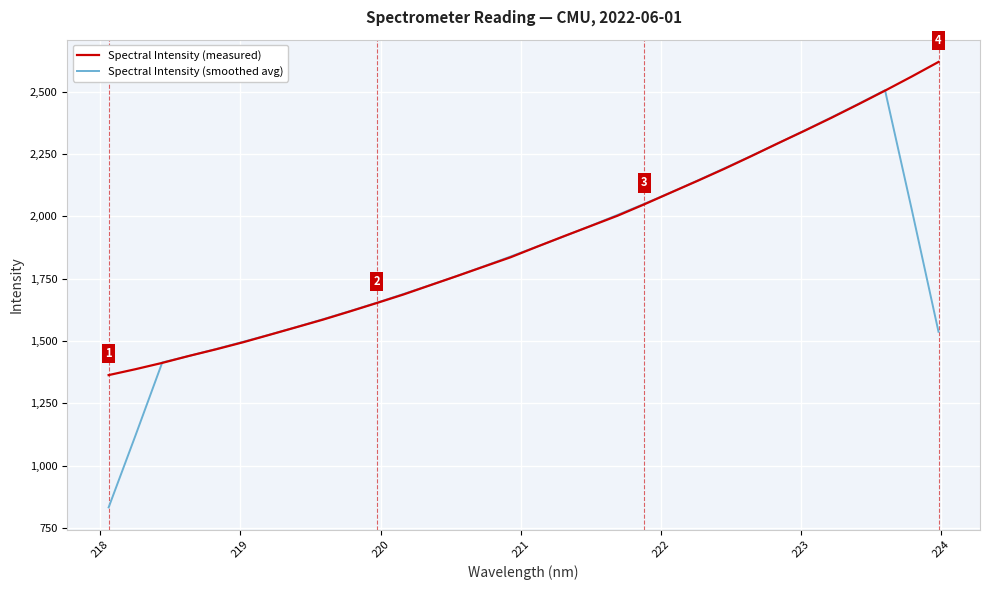

Rank the series by their maximum value, from highest to lowest.

Spectral Intensity (measured), Spectral Intensity (smoothed avg)